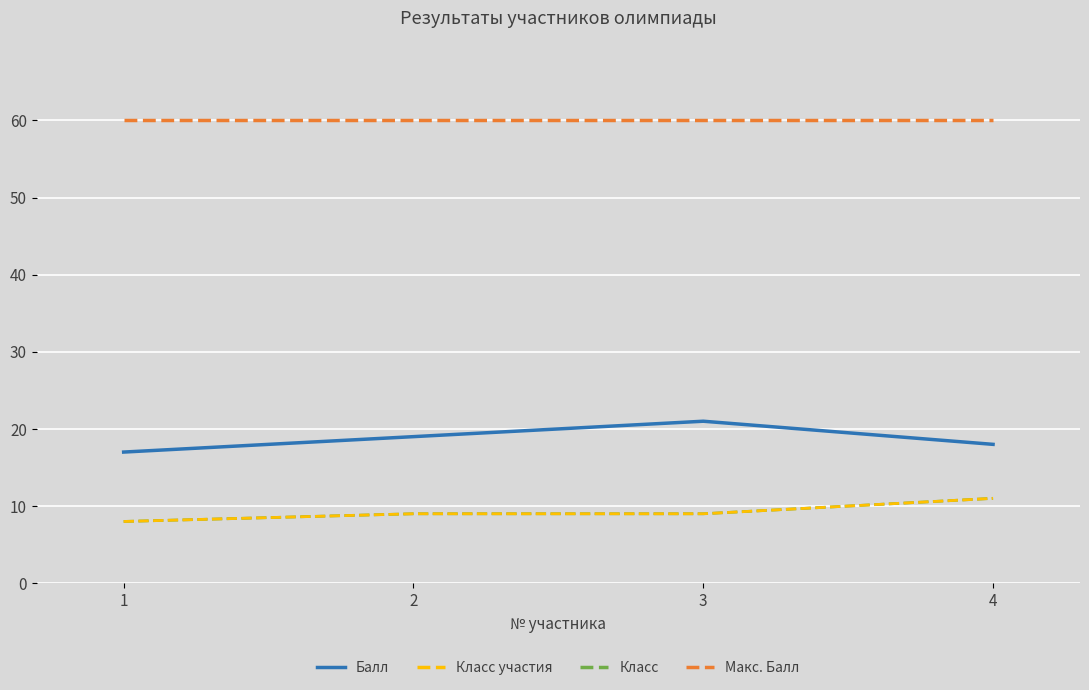

True or false: Класс has more than 1 interior local peaks.

False